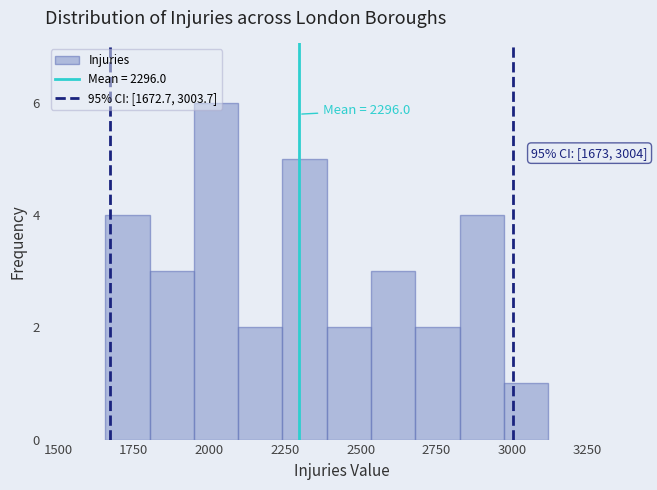

Read against the x-axis, roughly where is the centre of the tallest bar?

2000